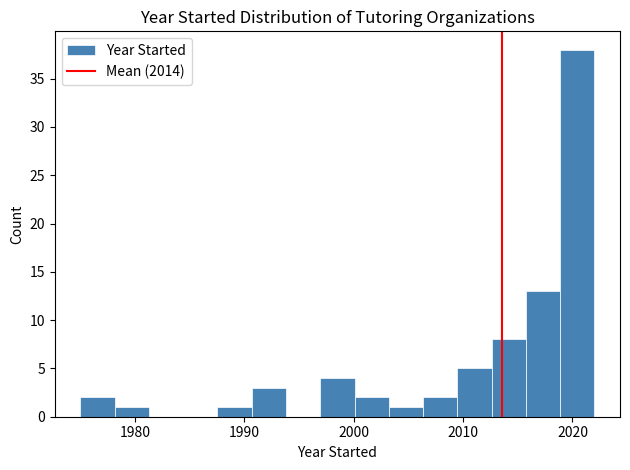

Around what value on the x-axis is the tallest bar? Give the approximate position of its centre, as read against the axis.

2020